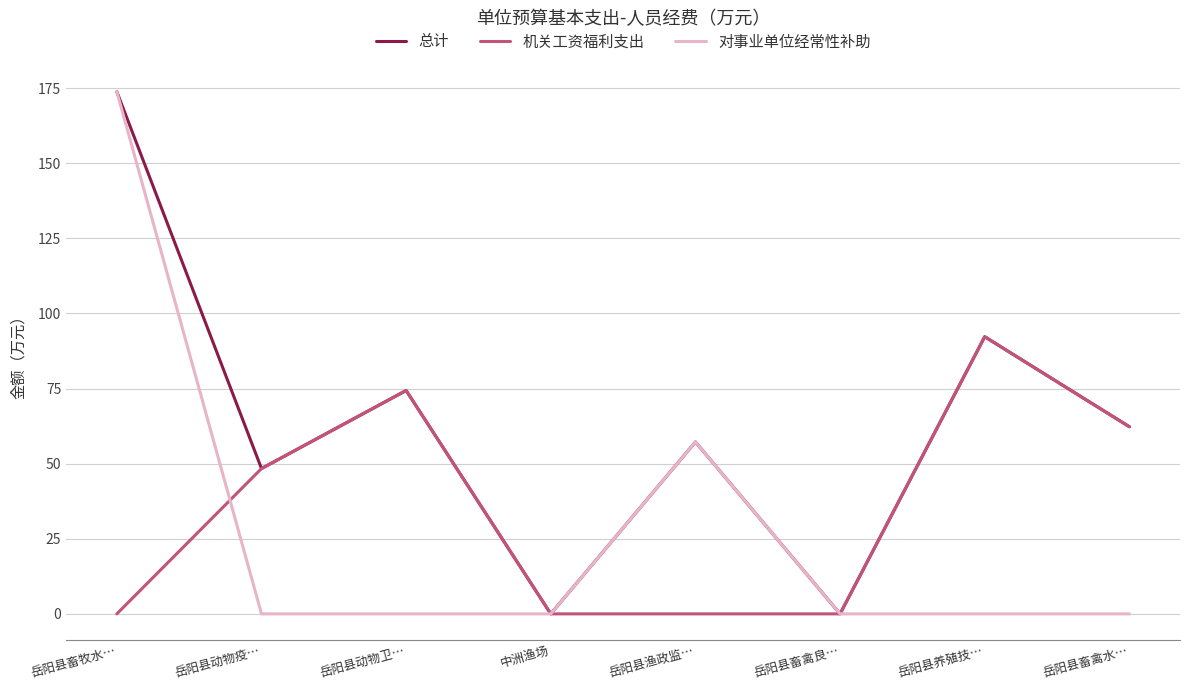

Where is the first local minimum for 总计?

岳阳县动物疫…